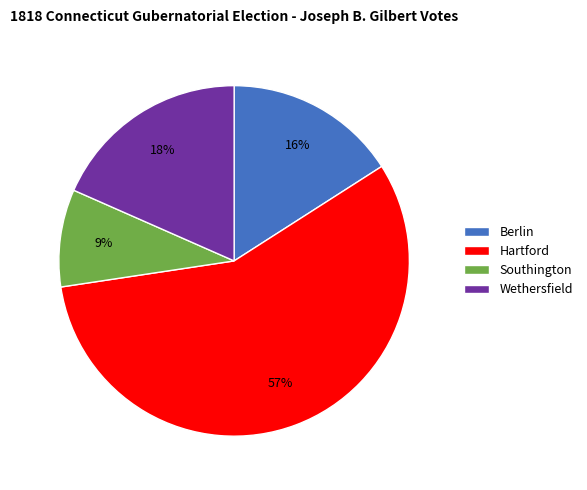

How many slices are in this pie chart?

4